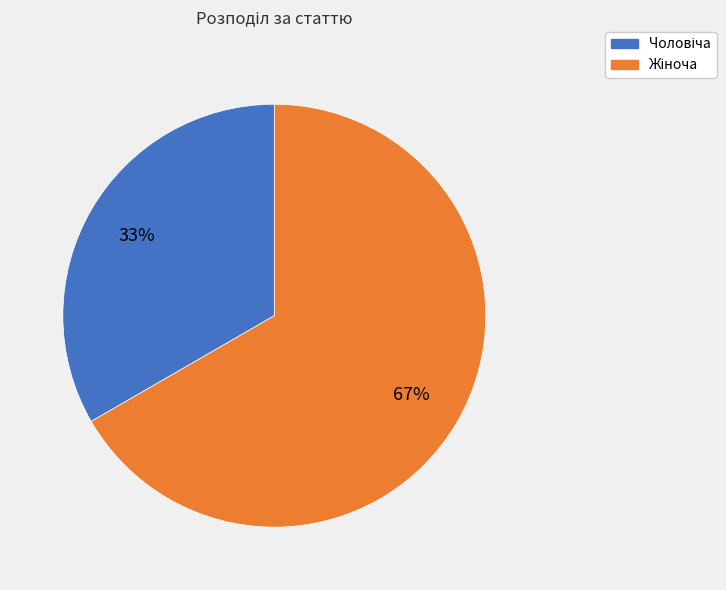

To the nearest percent, what is the average slice percentage?

50%